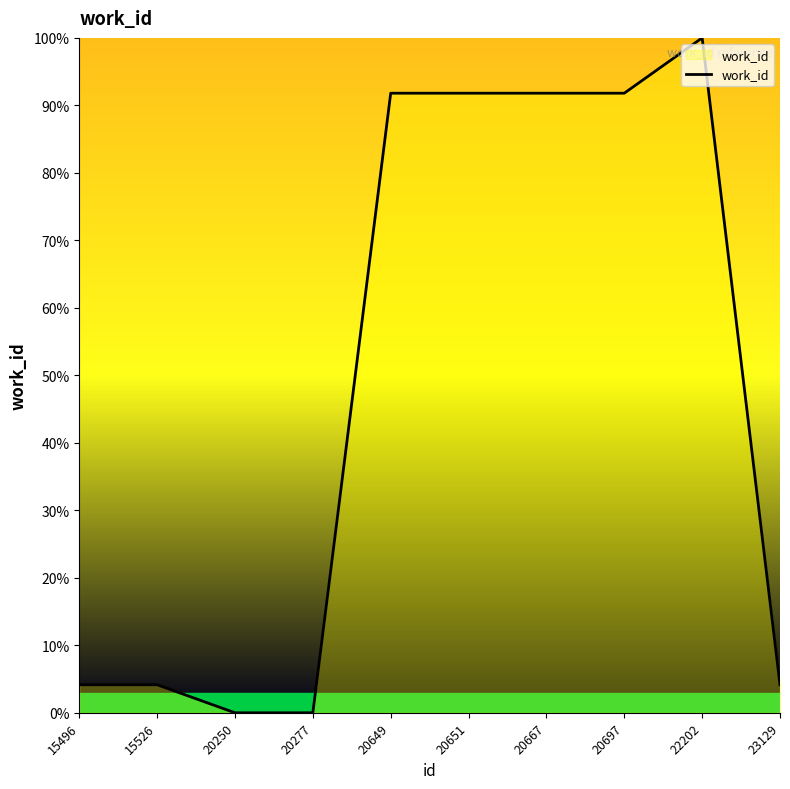

Reading left to right, transcribe all the data shown in this chart.

15496=4.2	15526=4.2	20250=0.0	20277=0.0	20649=91.8	20651=91.8	20667=91.8	20697=91.8	22202=100.0	23129=4.2